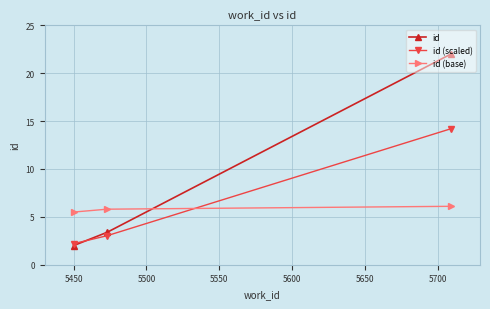

What is the value of the id (scaled) point at the 1st from the left?

2.2